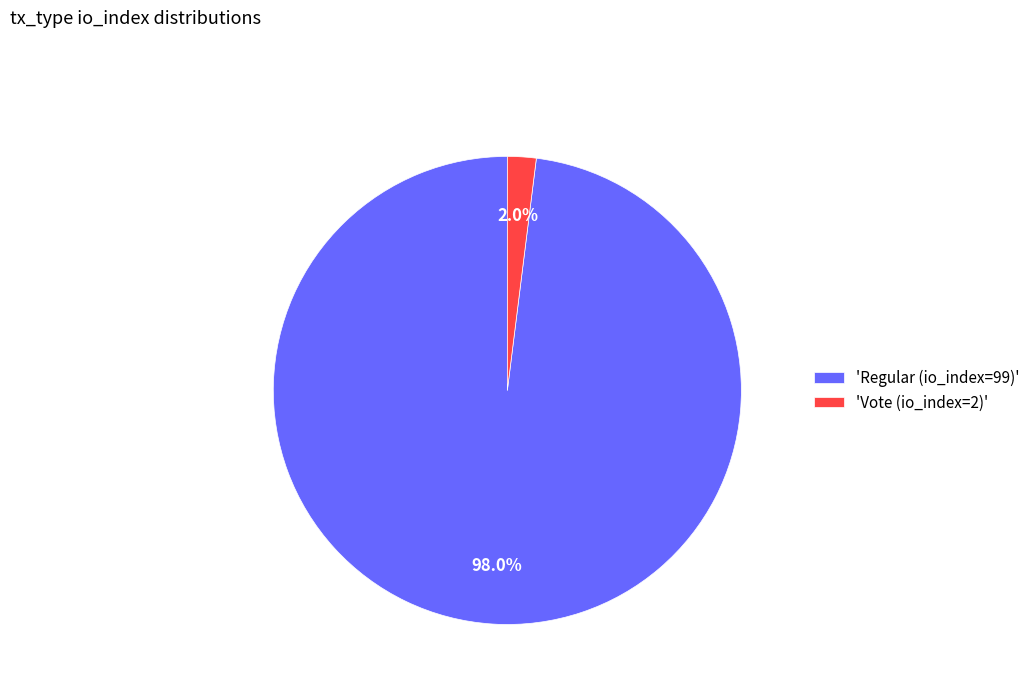

What is the smallest slice in the pie chart?

'Vote (io_index=2)'